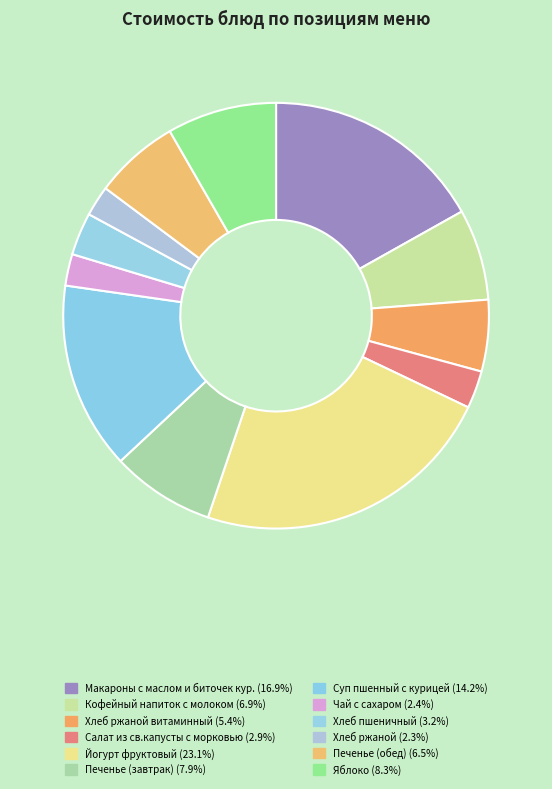

How many slices are in this pie chart?

12